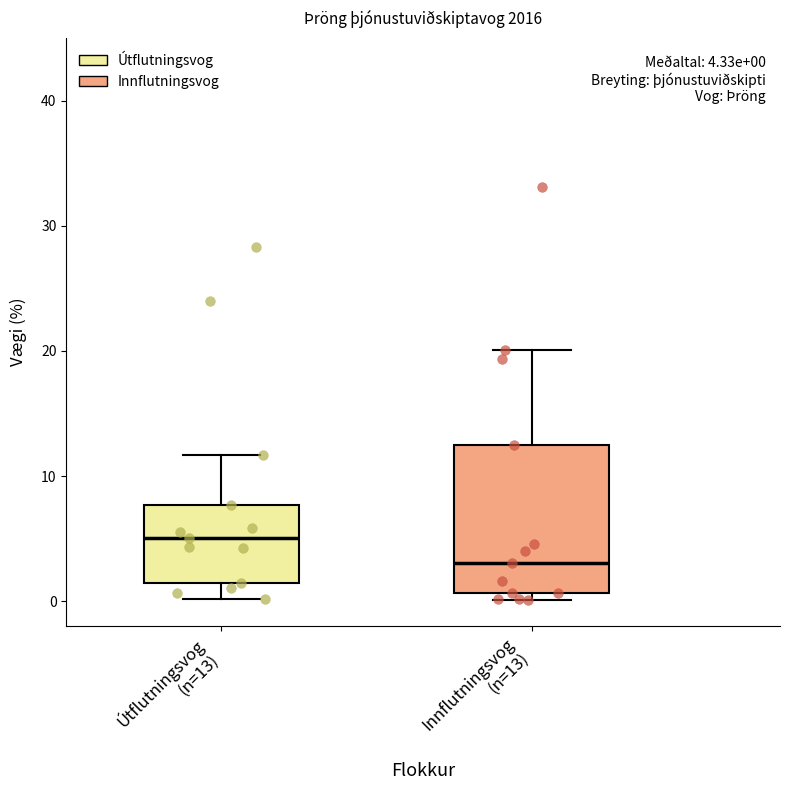

Which box's median line is the lowest?

Innflutningsvog (n=13)